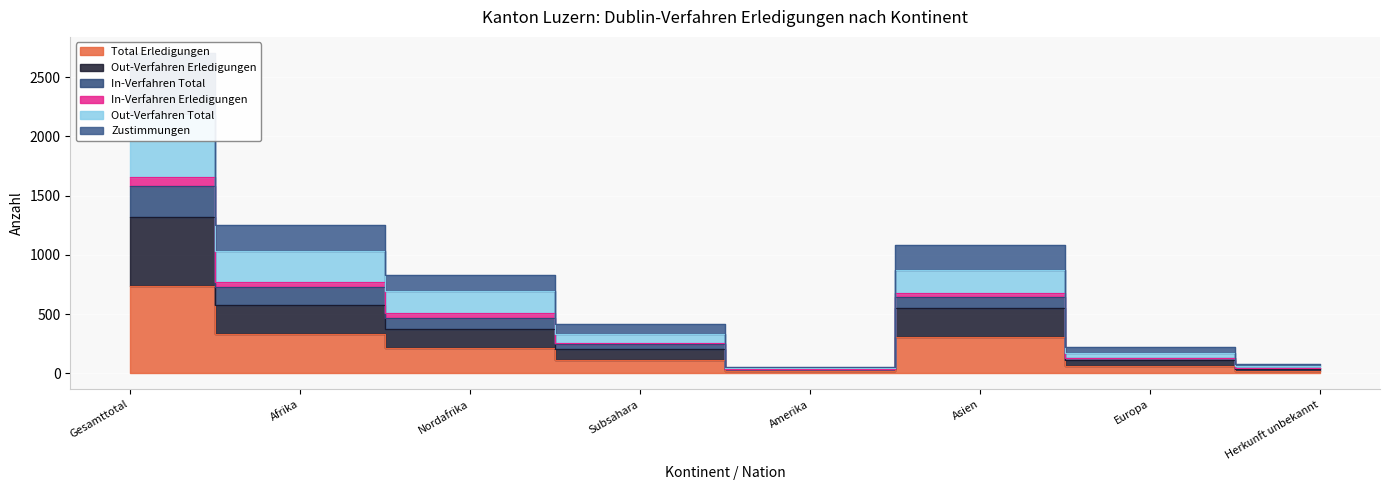

Where does the In-Verfahren Erledigungen series first go above 833?

Gesamttotal